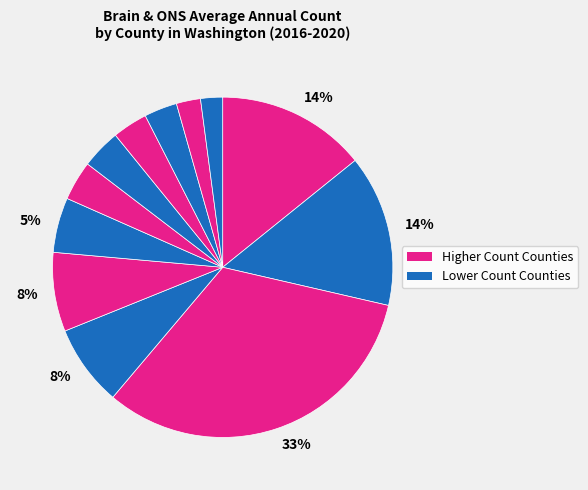

Count the number of slices in the pie.

12